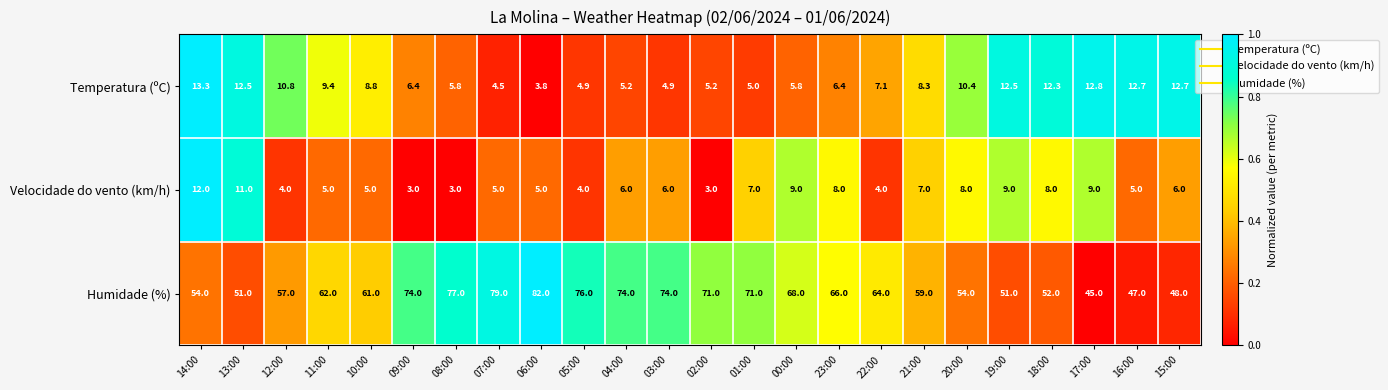

Where does the Temperatura (ºC) series first go above 8?

14:00